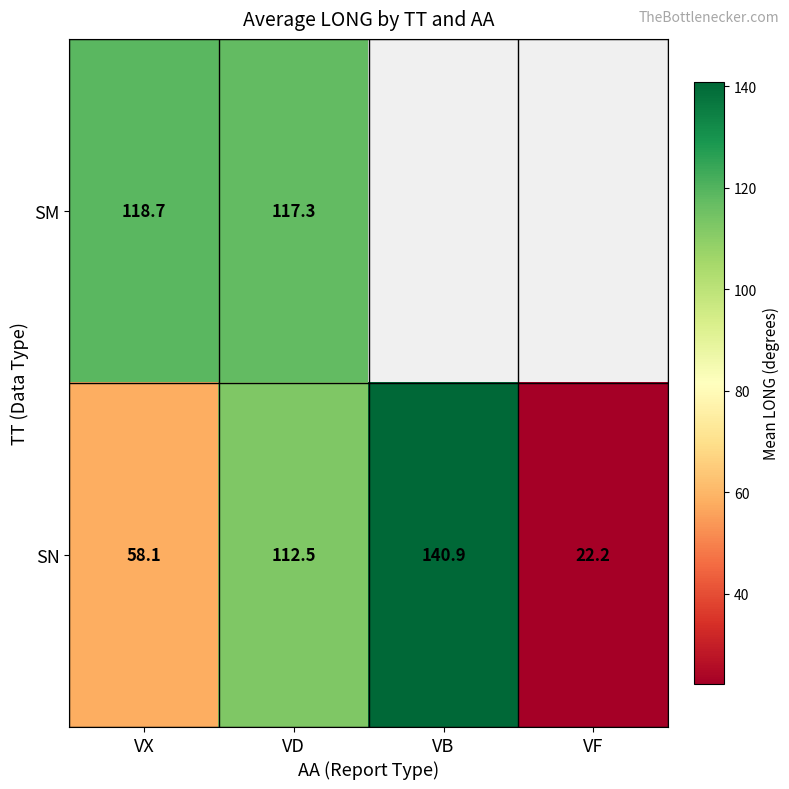

How many values in the SN series exceed 112?

2